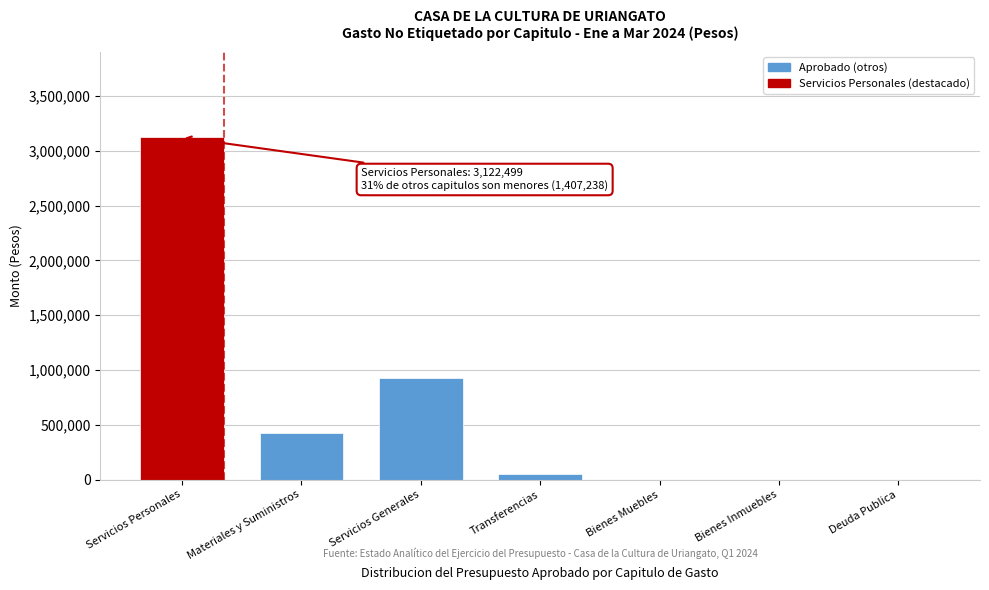

Reading right to left, list all the values displayed in this chart.

Deuda Publica=0	Bienes Inmuebles=0	Bienes Muebles=0	Transferencias=52600	Servicios Generales=927638	Materiales y Suministros=427000	Servicios Personales=3122499